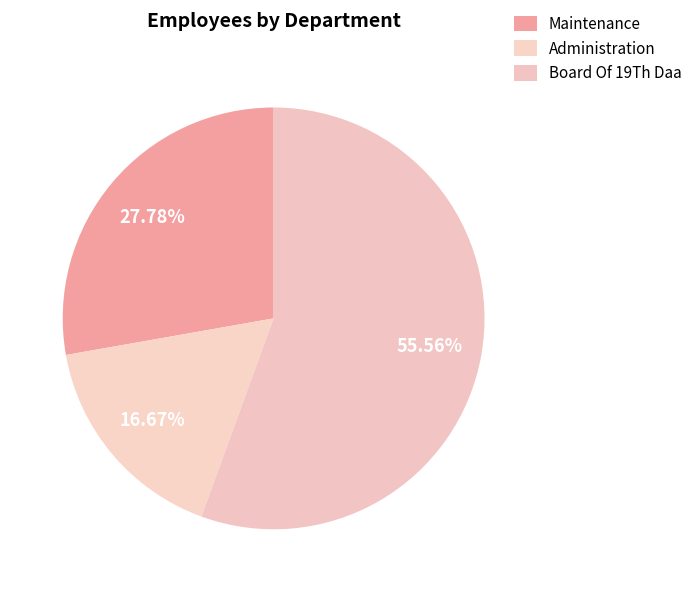

To the nearest percent, what portion does Maintenance represent?

28%